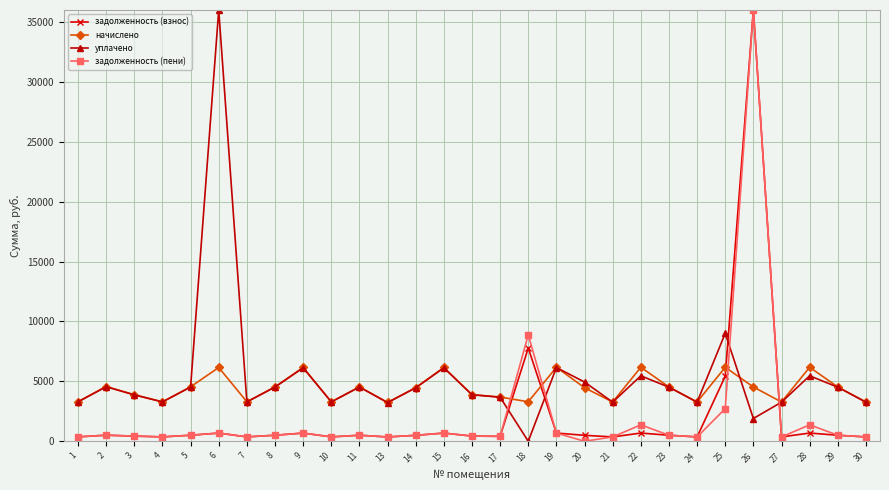

True or false: начислено has more than 1 points higher than both neighbors.

True